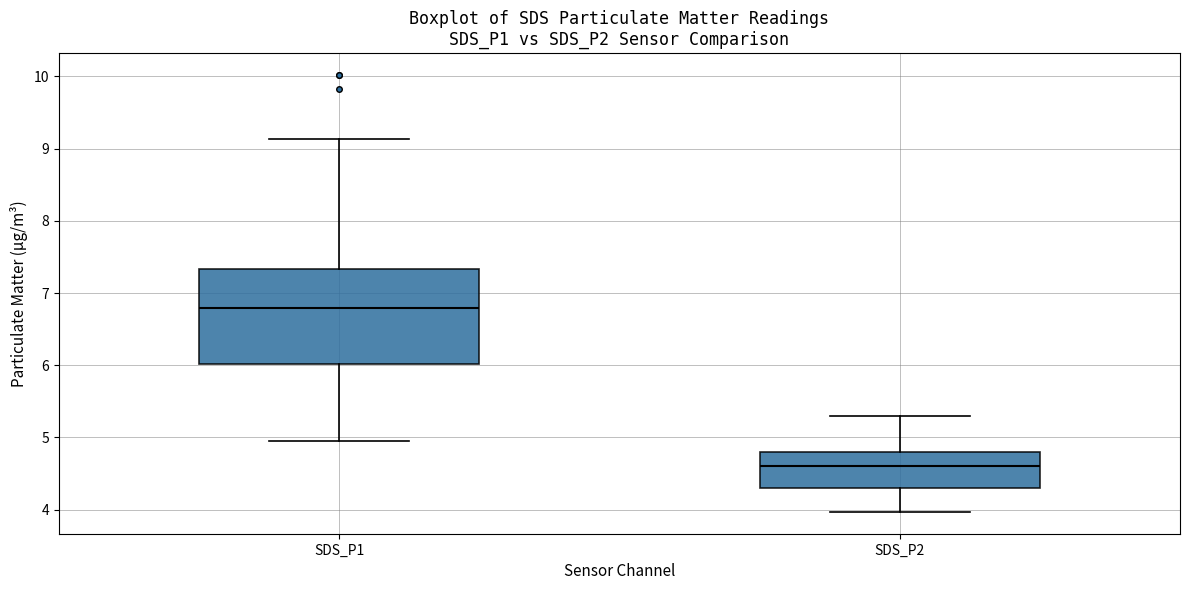

Where is the lower edge of the box for SDS_P1 on the y-axis? The values are not printed on the chart, so give them approximately, as read against the axis.

6.0